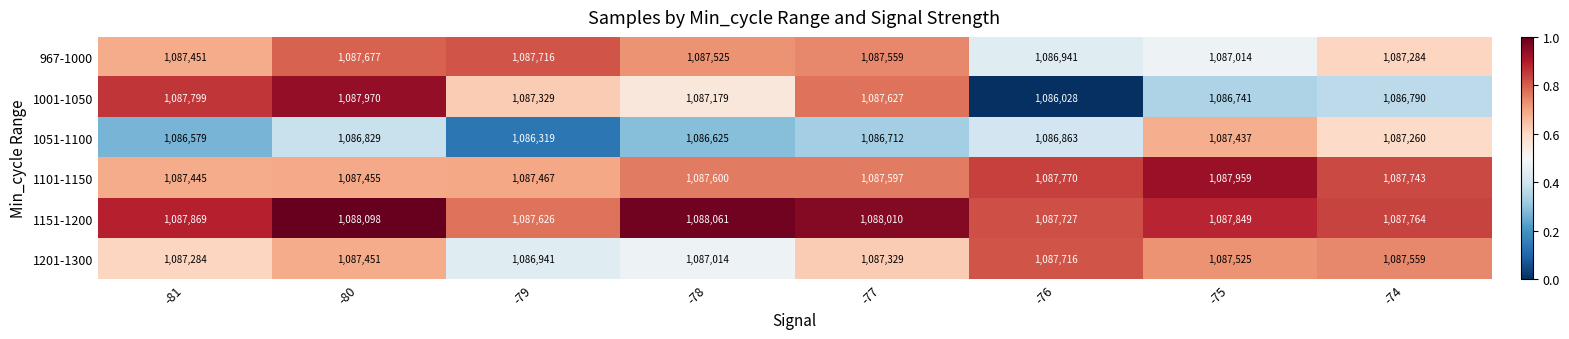

Between -76 and -74, which series saw the biggest shift?

1001-1050